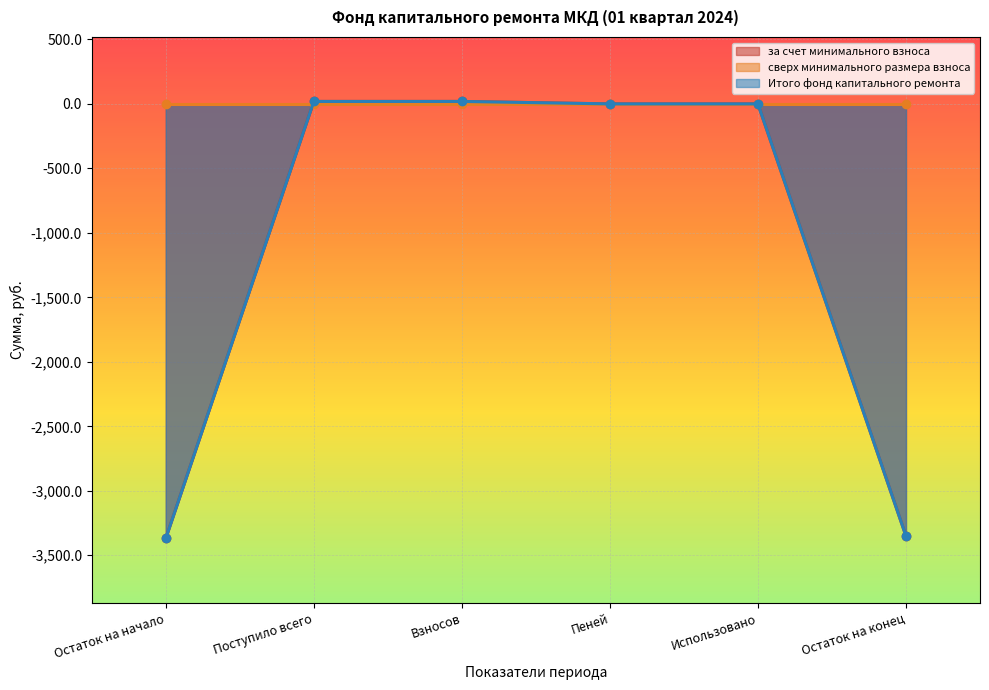

The Итого фонд капитального ремонта series shows 0.0 at Использовано. True or false?

True